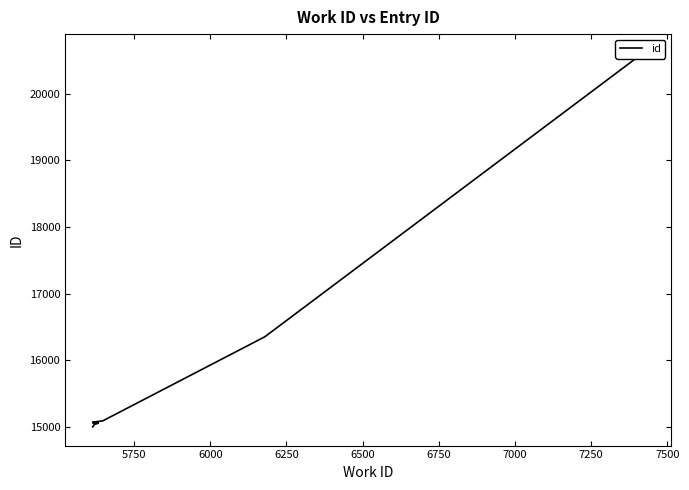

What is the difference between the second highest and second lowest values?

1319